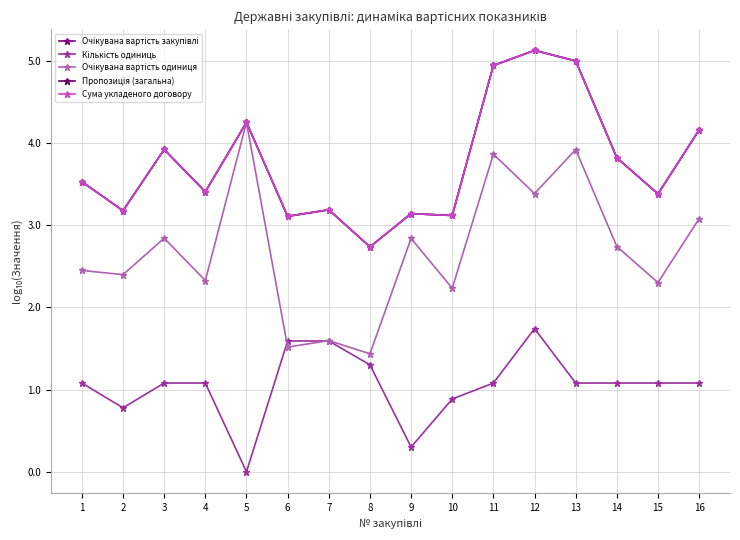

Reading right to left, what are all the values shown in this chart?

Очікувана вартість закупівлі: 16=4.2	15=3.4	14=3.8	13=5.0	12=5.1	11=4.9	10=3.1	9=3.1	8=2.7	7=3.2	6=3.1	5=4.3	4=3.4	3=3.9	2=3.2	1=3.5
Кількість одиниць: 16=1.1	15=1.1	14=1.1	13=1.1	12=1.7	11=1.1	10=0.9	9=0.3	8=1.3	7=1.6	6=1.6	5=0.0	4=1.1	3=1.1	2=0.8	1=1.1
Очікувана вартість одиниця: 16=3.1	15=2.3	14=2.7	13=3.9	12=3.4	11=3.9	10=2.2	9=2.8	8=1.4	7=1.6	6=1.5	5=4.3	4=2.3	3=2.8	2=2.4	1=2.4
Пропозиція (загальна): 16=4.2	15=3.4	14=3.8	13=5.0	12=5.1	11=4.9	10=3.1	9=3.1	8=2.7	7=3.2	6=3.1	5=4.3	4=3.4	3=3.9	2=3.2	1=3.5
Сума укладеного договору: 16=4.2	15=3.4	14=3.8	13=5.0	12=5.1	11=4.9	10=3.1	9=3.1	8=2.7	7=3.2	6=3.1	5=4.3	4=3.4	3=3.9	2=3.2	1=3.5